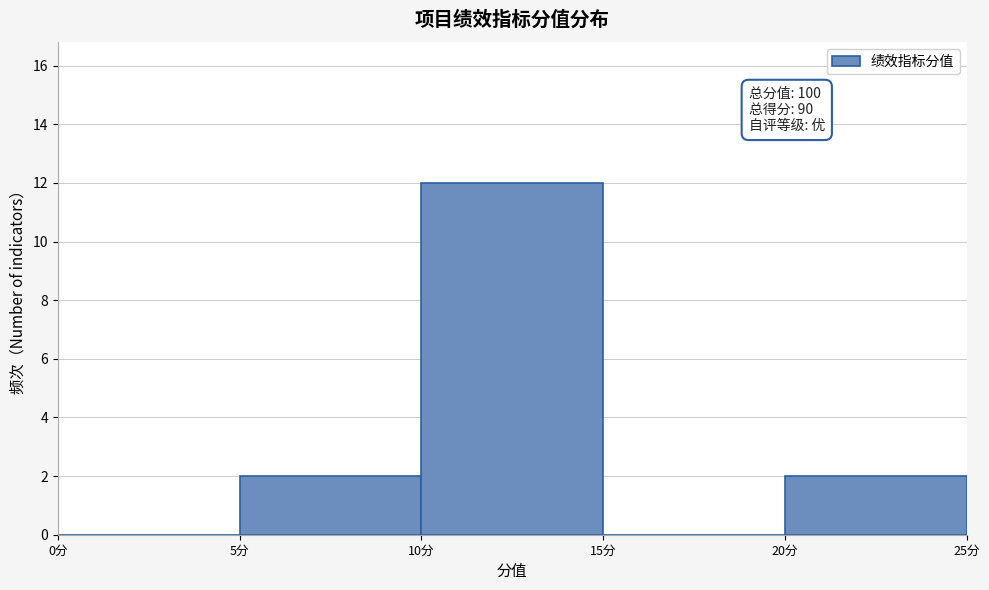

Which range on the x-axis has the tallest bar?

10 to 15